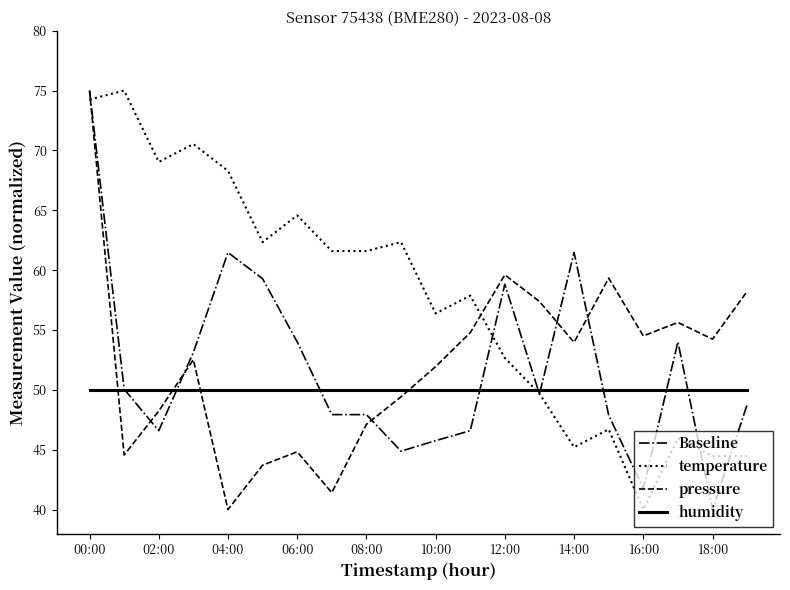

How many intersections are there between humidity and pressure?

4